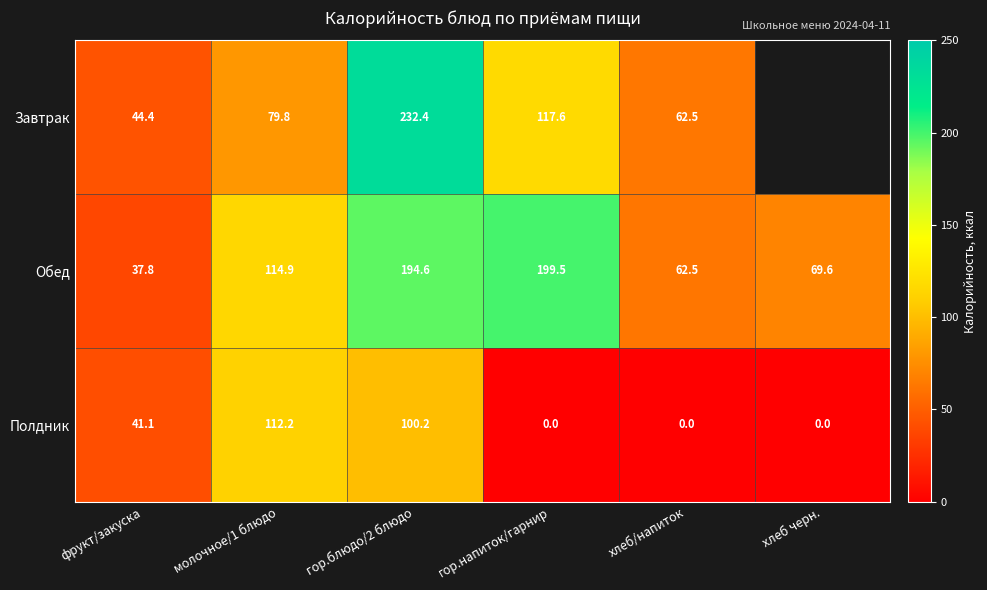

What is the total value across all series at гор.напиток/гарнир?

317.1